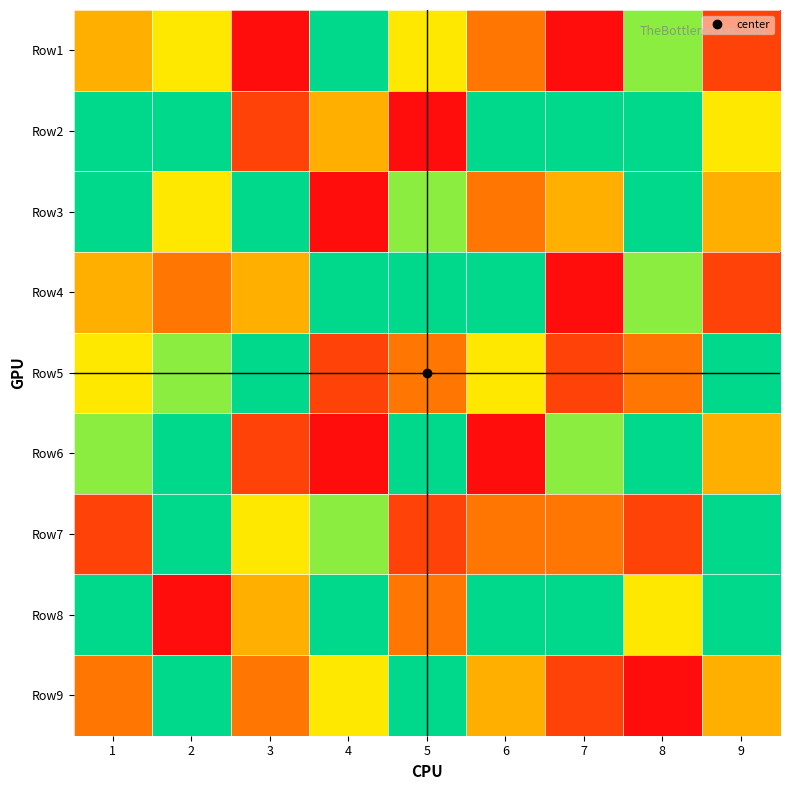

Count the number of data series in this chart.

9